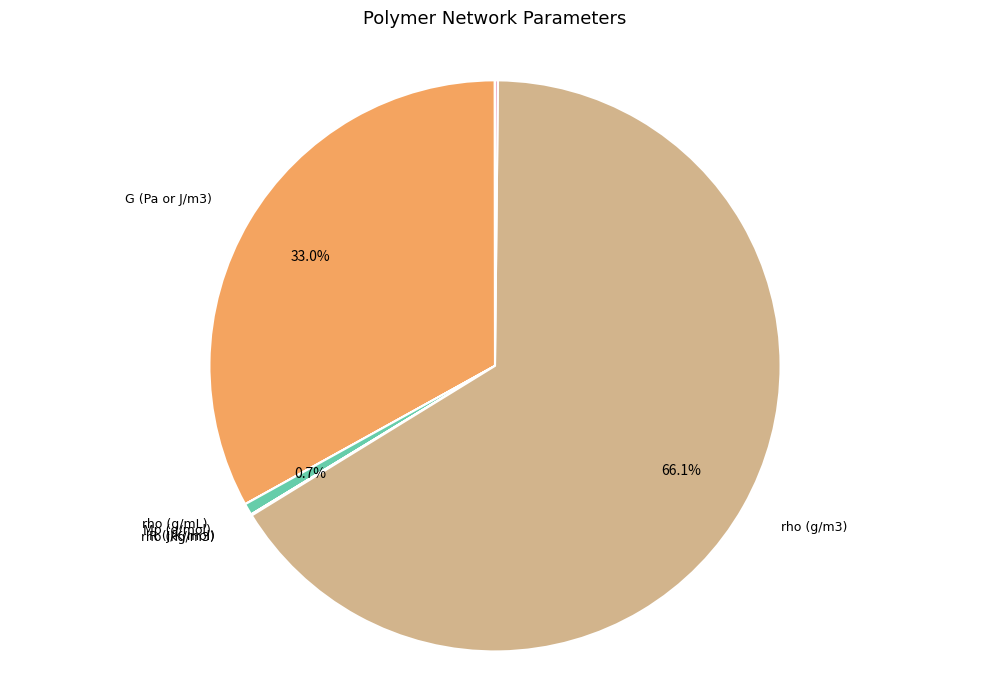

Which category has the biggest portion of the pie?

rho (g/m3)